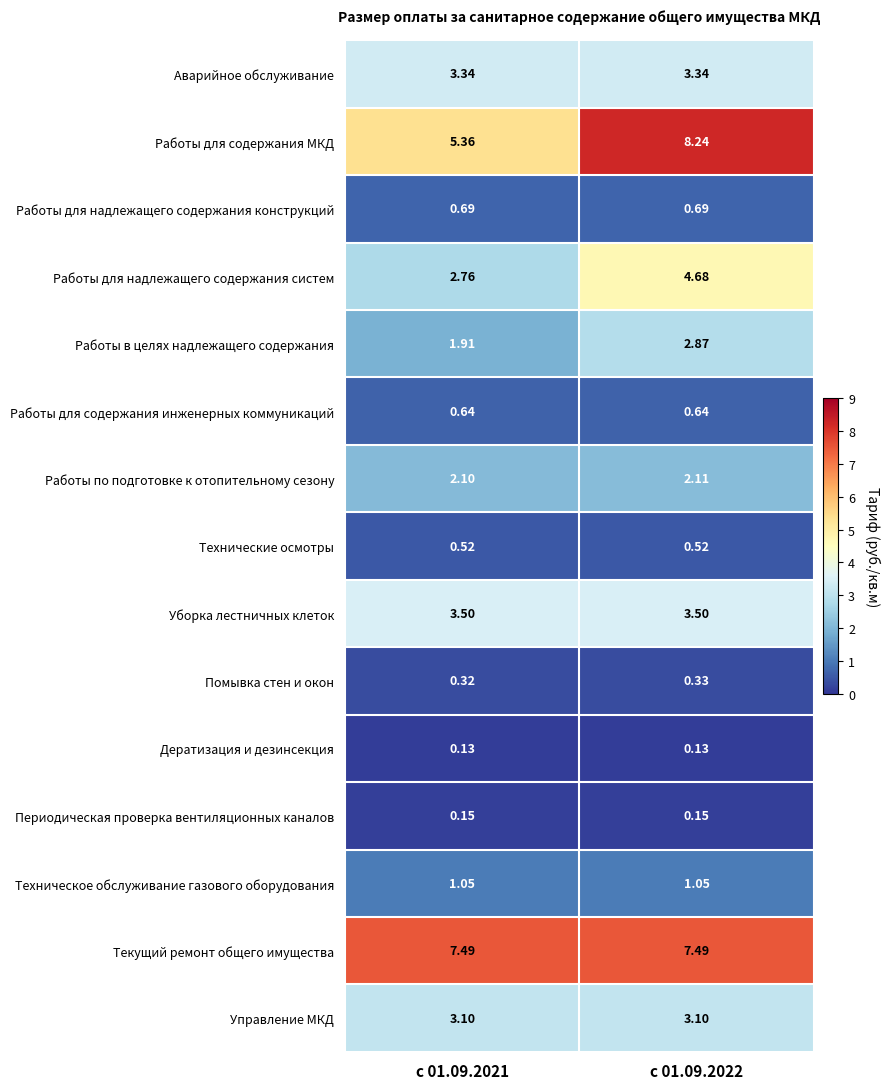

How many data points does each series have?

2